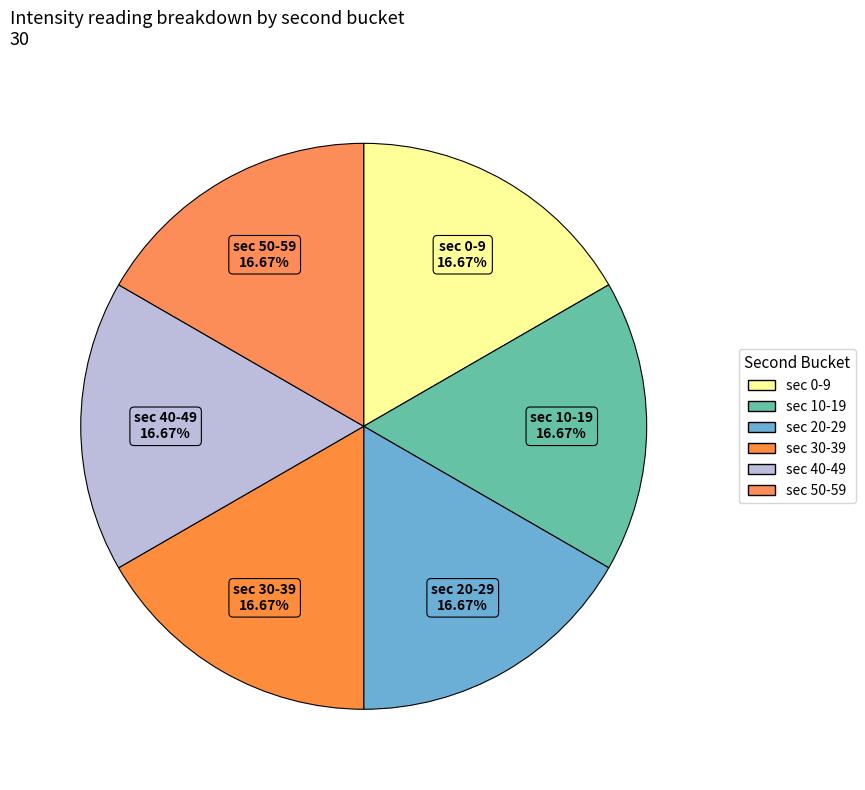

How many slices are in this pie chart?

6